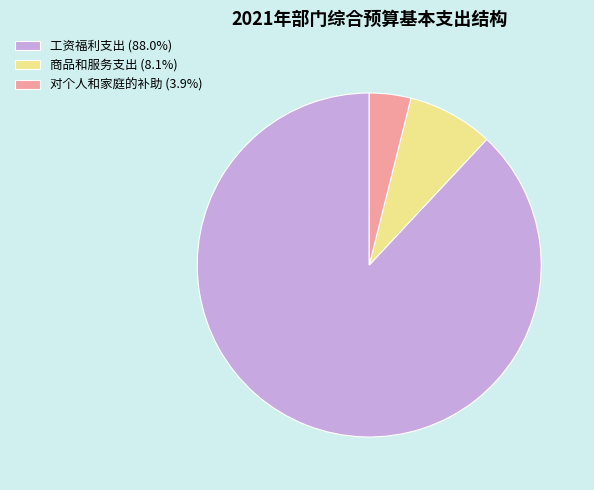

What is the ratio of the value at 工资福利支出 (88.0%) to the value at 对个人和家庭的补助 (3.9%)?

22.6